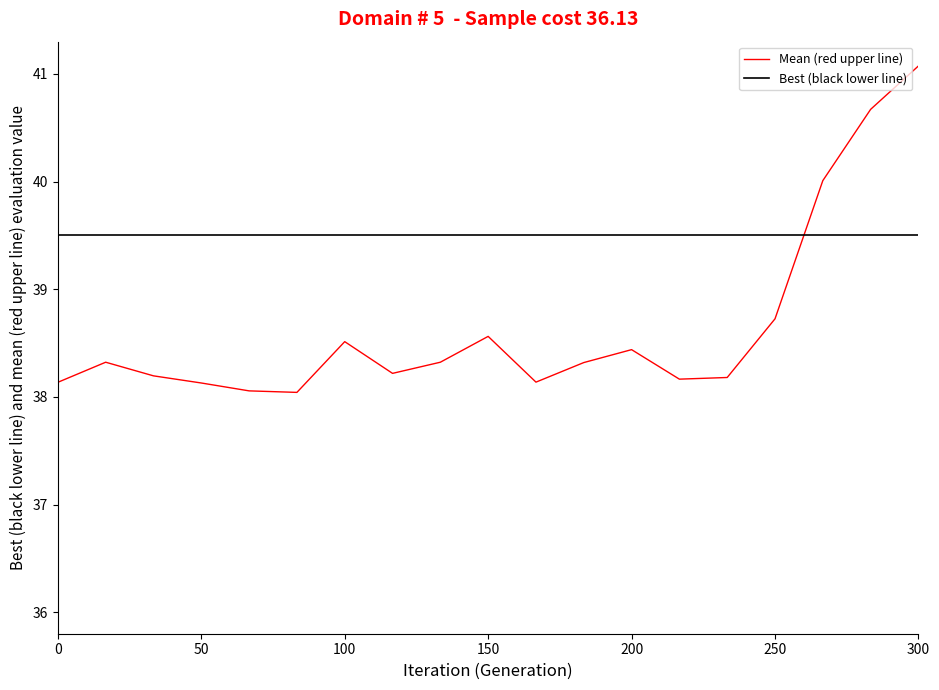

How many lines are shown in the chart?

2